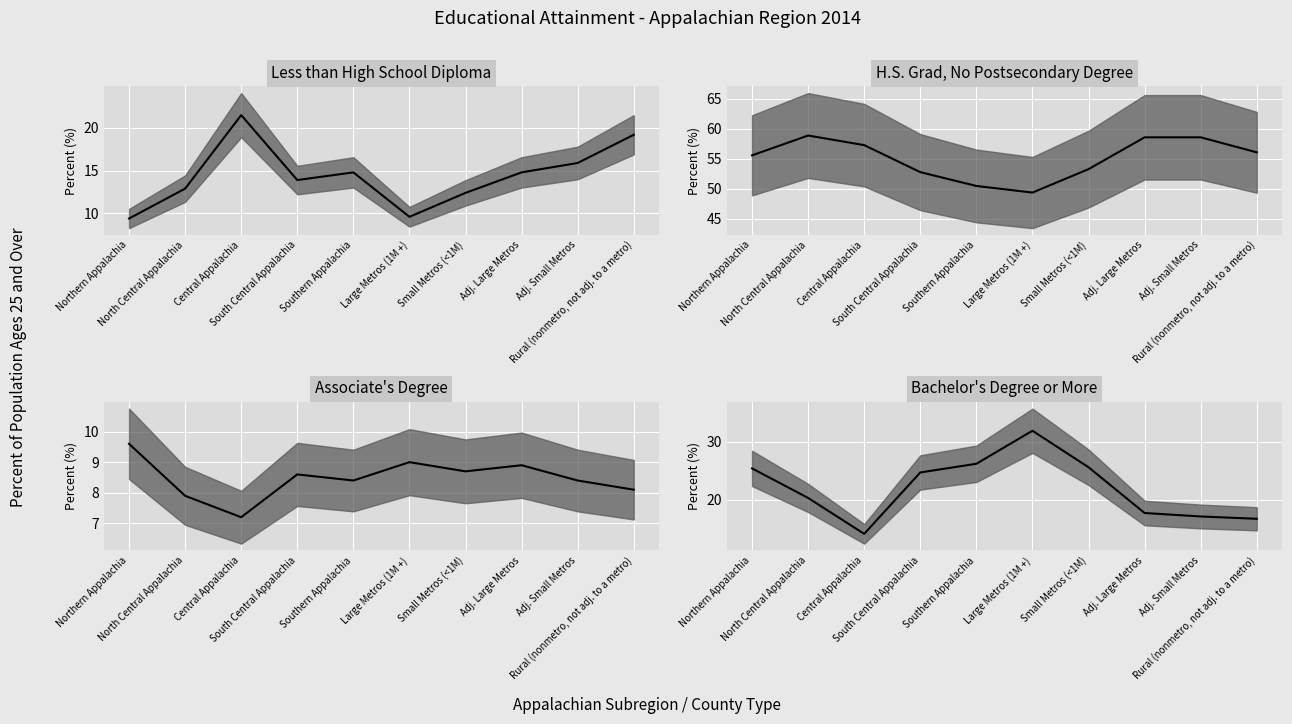

True or false: Bachelor's Degree or More (median) and H.S. Grad, No Postsecondary Degree (median) cross at least once.

False